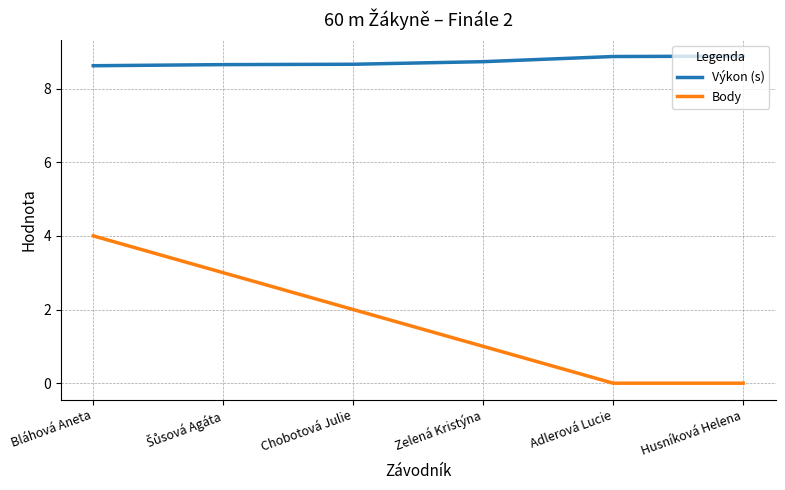

Rank the series at Bláhová Aneta from lowest to highest value.

Body, Výkon (s)